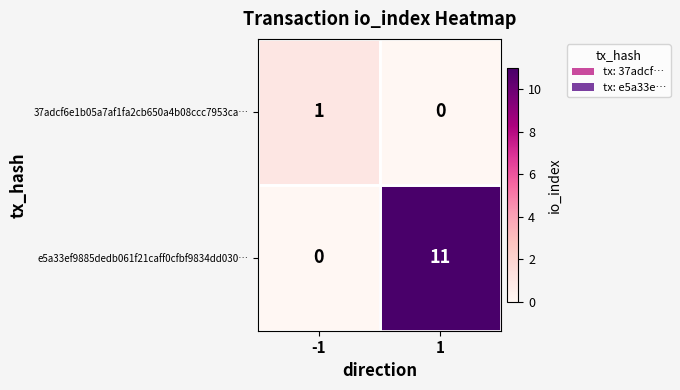

Between -1 and 1, which series saw the biggest shift?

e5a33ef9885dedb061f21caff0cfbf9834dd030…